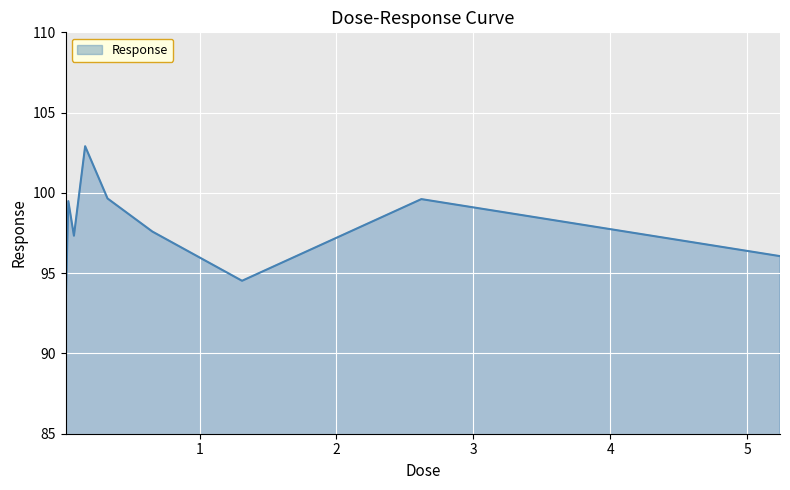

What is the difference between the maximum and minimum values?

10.3